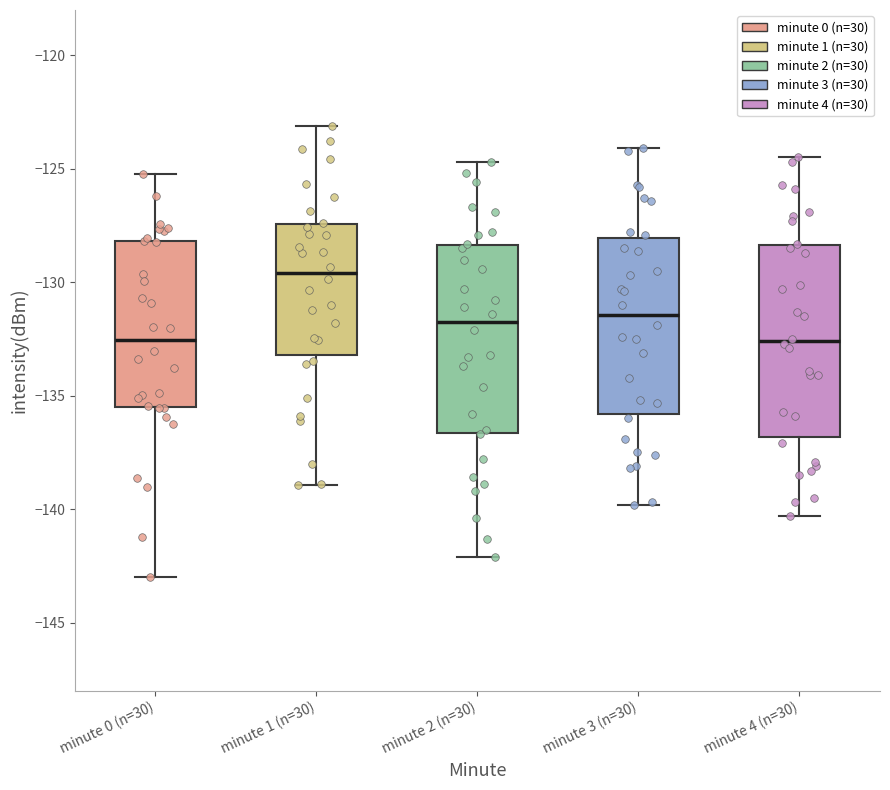

Where does the lower whisker of the box for minute 2 (n=30) end on the y-axis? The values are not printed on the chart, so give them approximately, as read against the axis.

-142.0